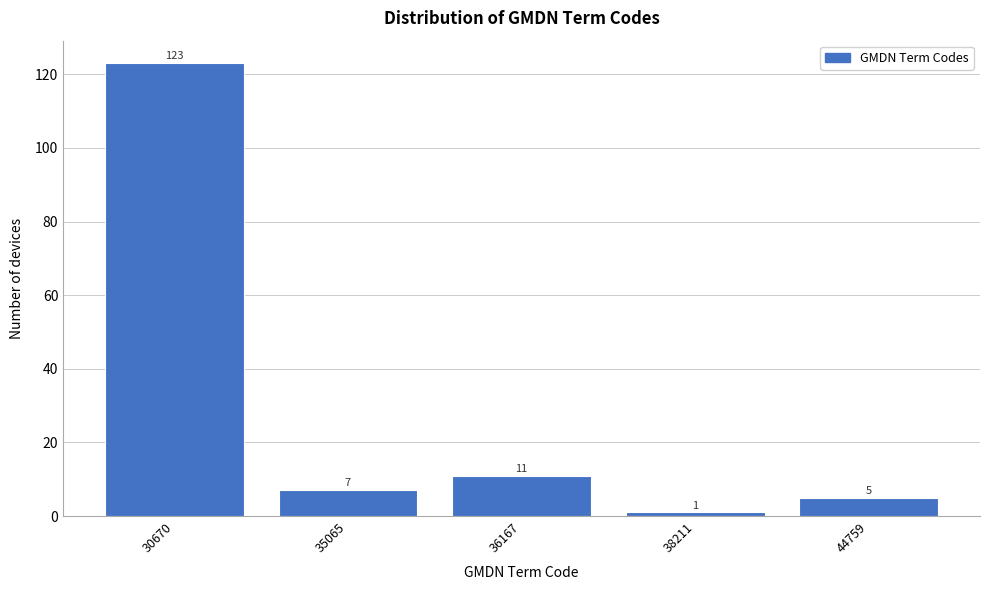

Reading left to right, list all the values displayed in this chart.

123	7	11	1	5